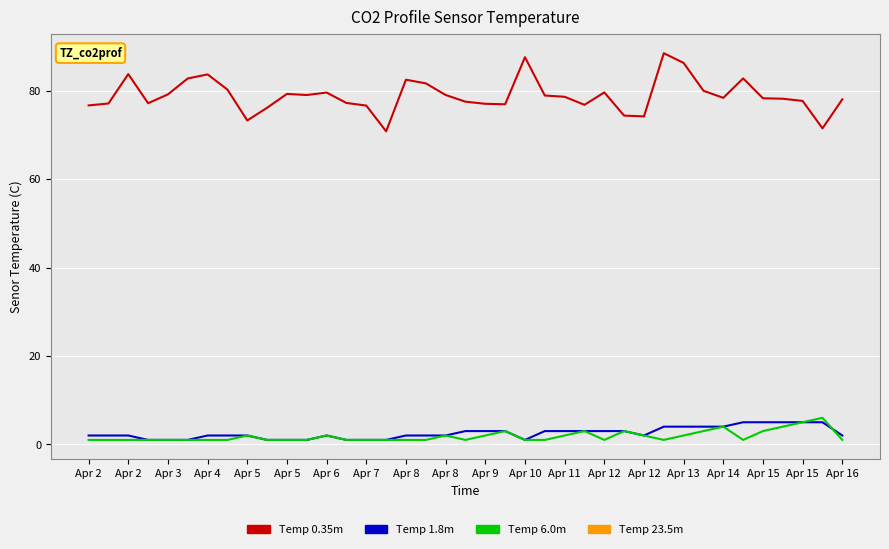

Which series has the widest spread of values?

Temp 0.35m